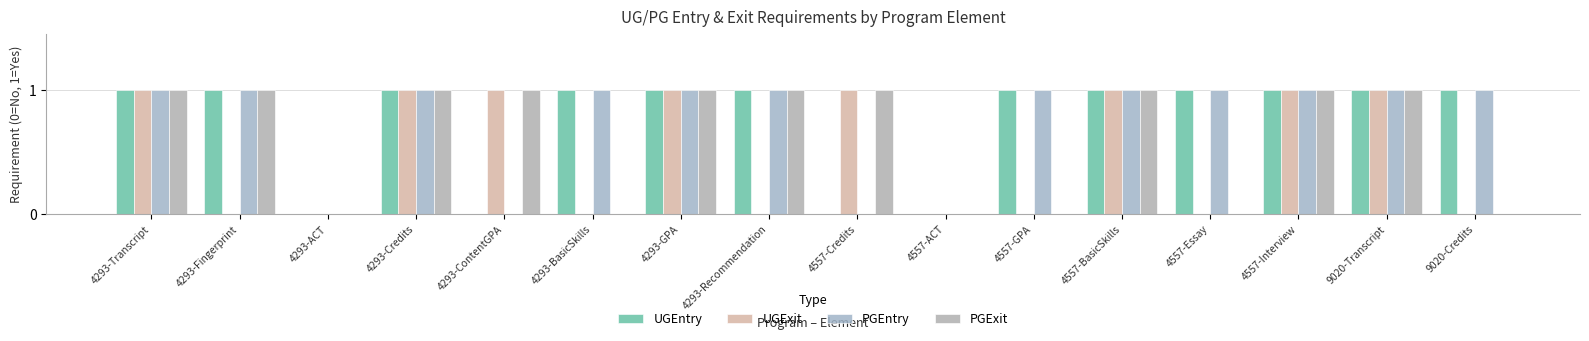

What is the value of the UGEntry bar at the 12th from the left?

1